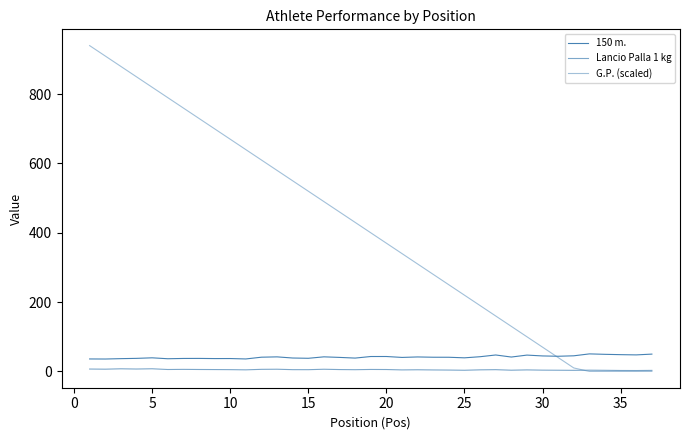

In 150 m., how many points are lower than both neighbors (excluding endpoints)?

11